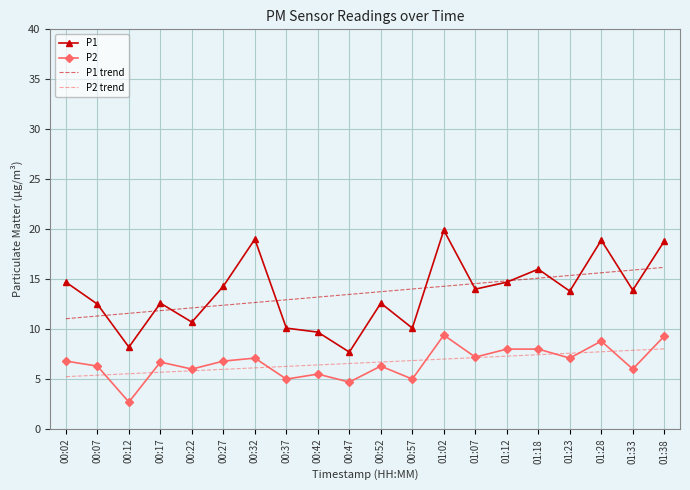

True or false: P1 trend and P2 trend intersect in this chart.

False